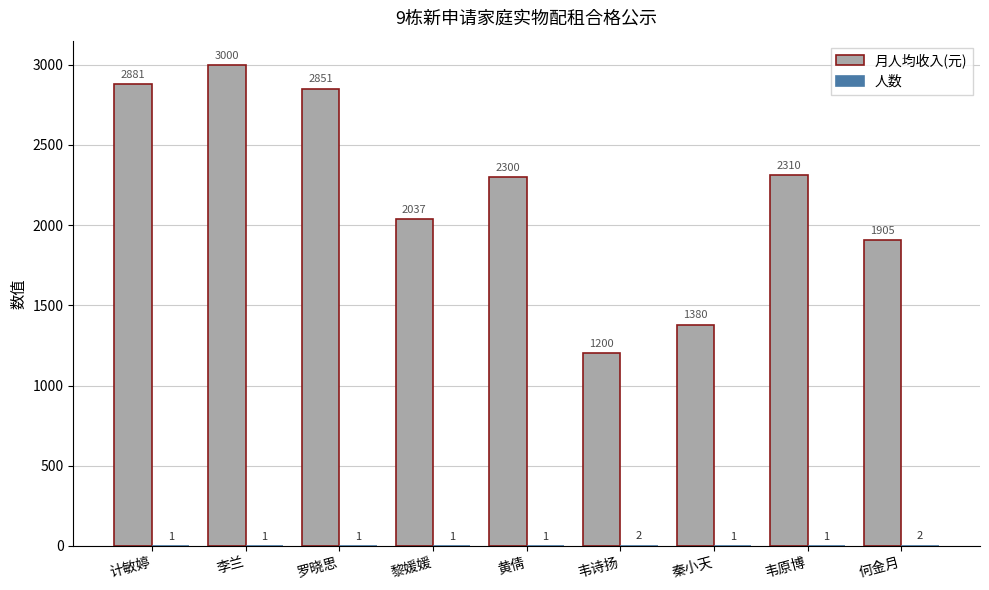

The value of 月人均收入(元) at 计敏婷 is 2881. True or false?

True